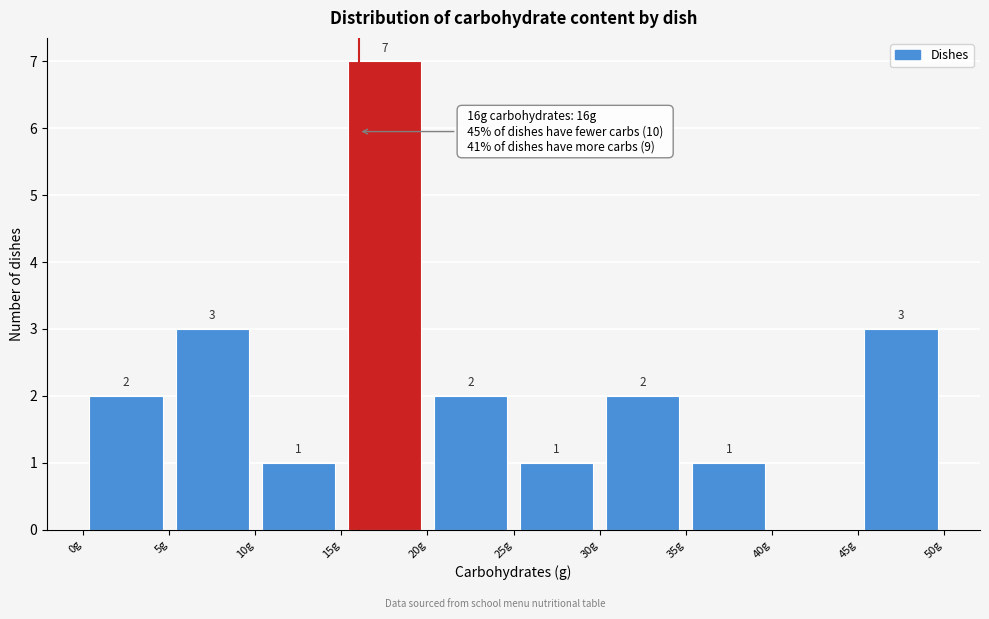

Over which range of the x-axis is the bar tallest?

15 to 20